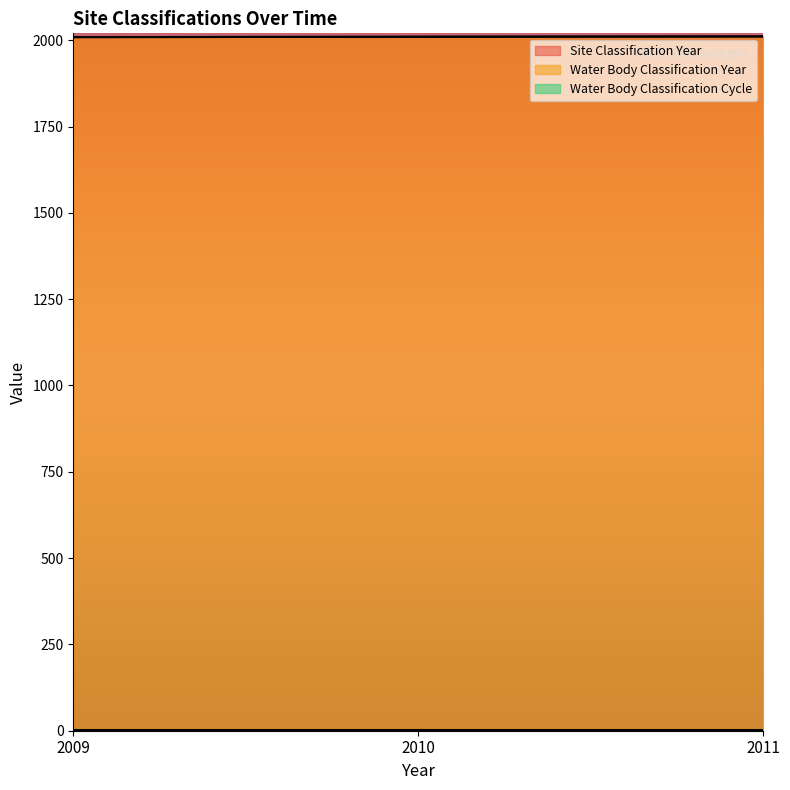

What is the difference between the maximum and minimum values in the Water Body Classification Year series?

2